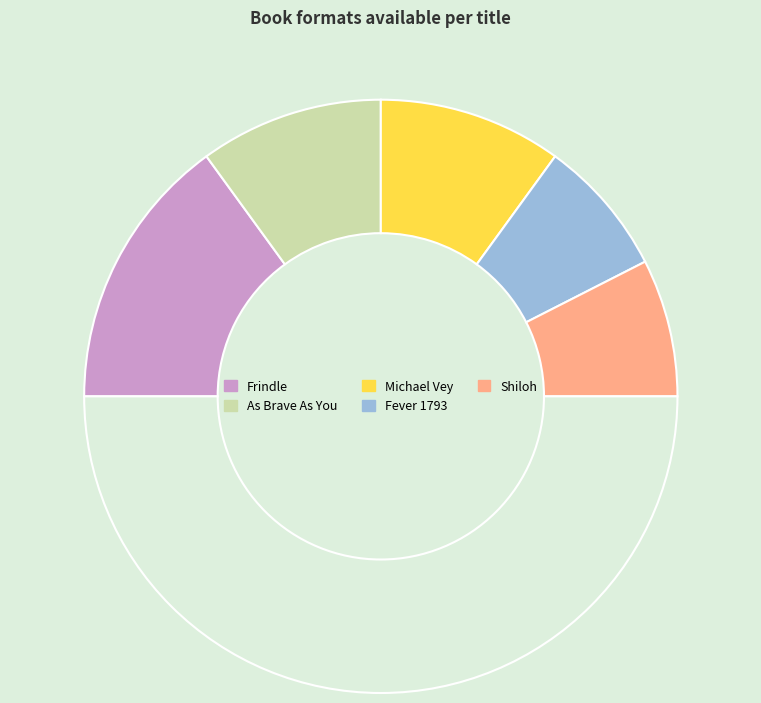

How many slices are in this pie chart?

6